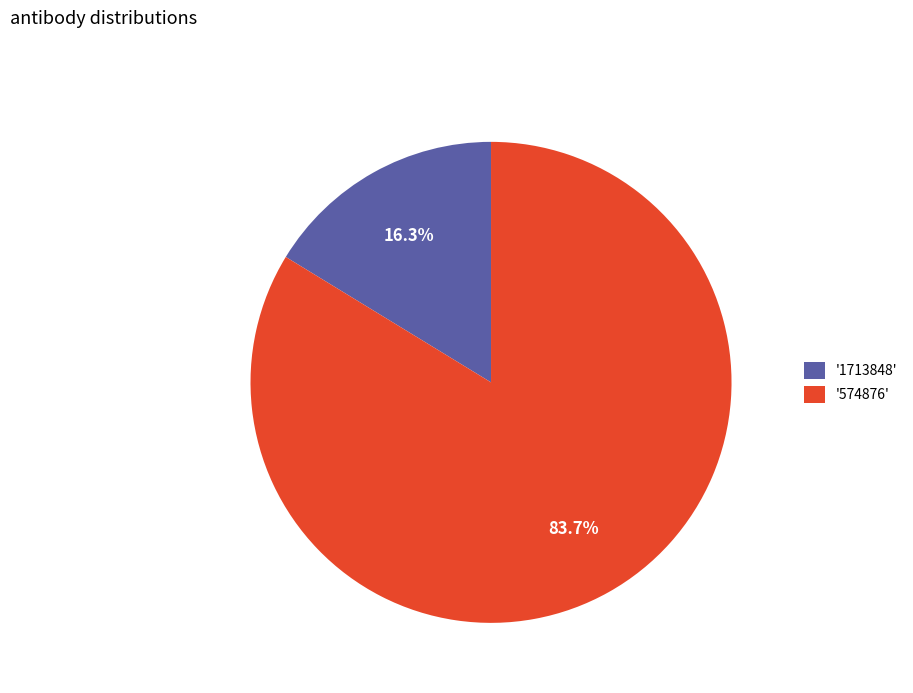

Which has a higher value, '574876' or '1713848'?

'574876'